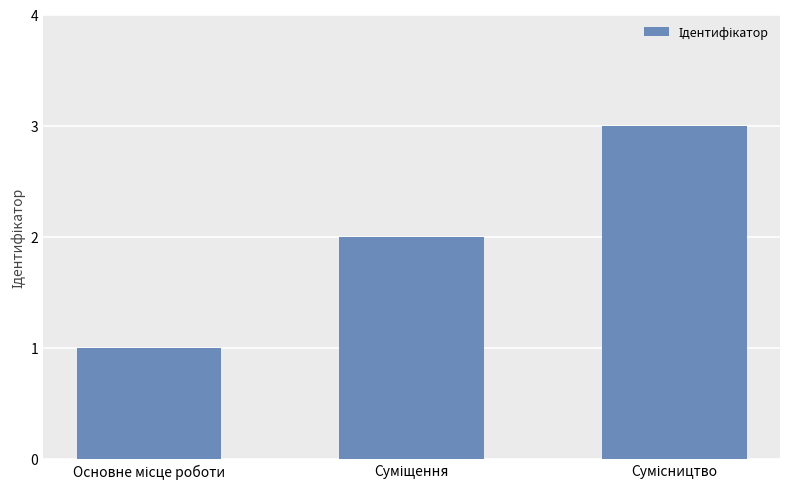

What is the difference between the second highest and minimum values?

1